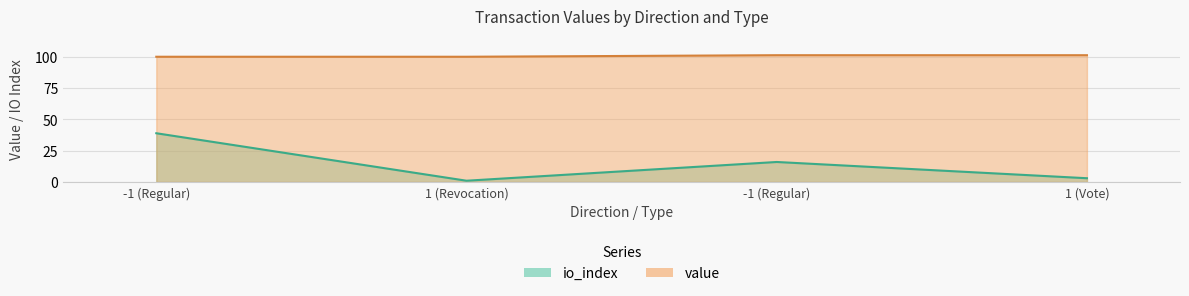

Count the value values in the range 100 to 101.

2